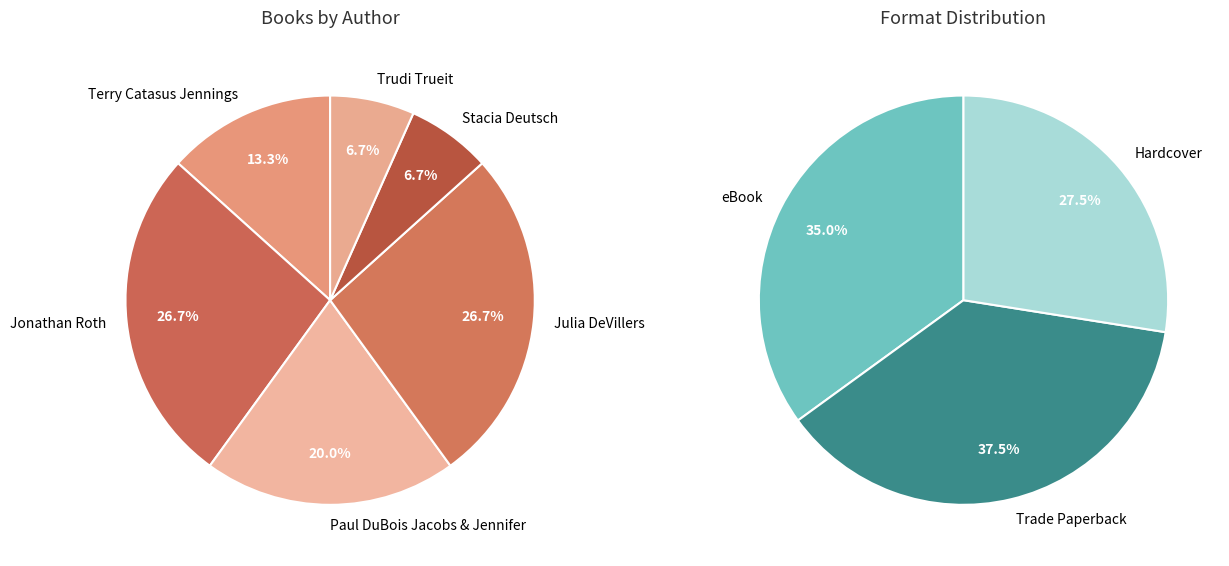

Is it true that Julia DeVillers is 27% of the pie?

True